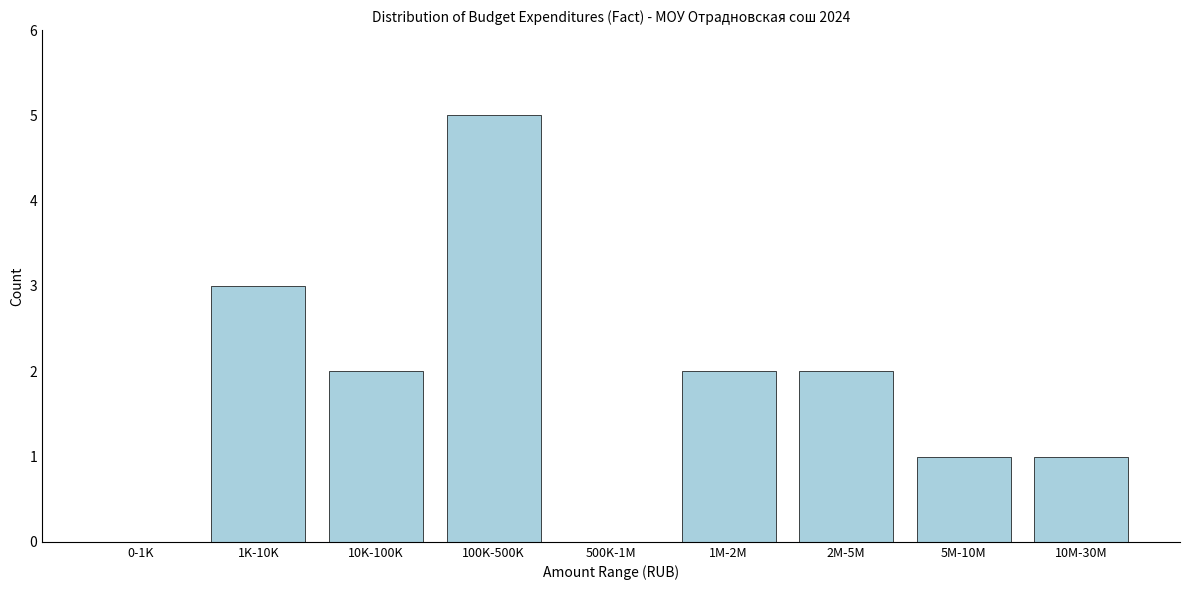

Reading right to left, extract all data points from this chart.

10M-30M=1	5M-10M=1	2M-5M=2	1M-2M=2	500K-1M=0	100K-500K=5	10K-100K=2	1K-10K=3	0-1K=0